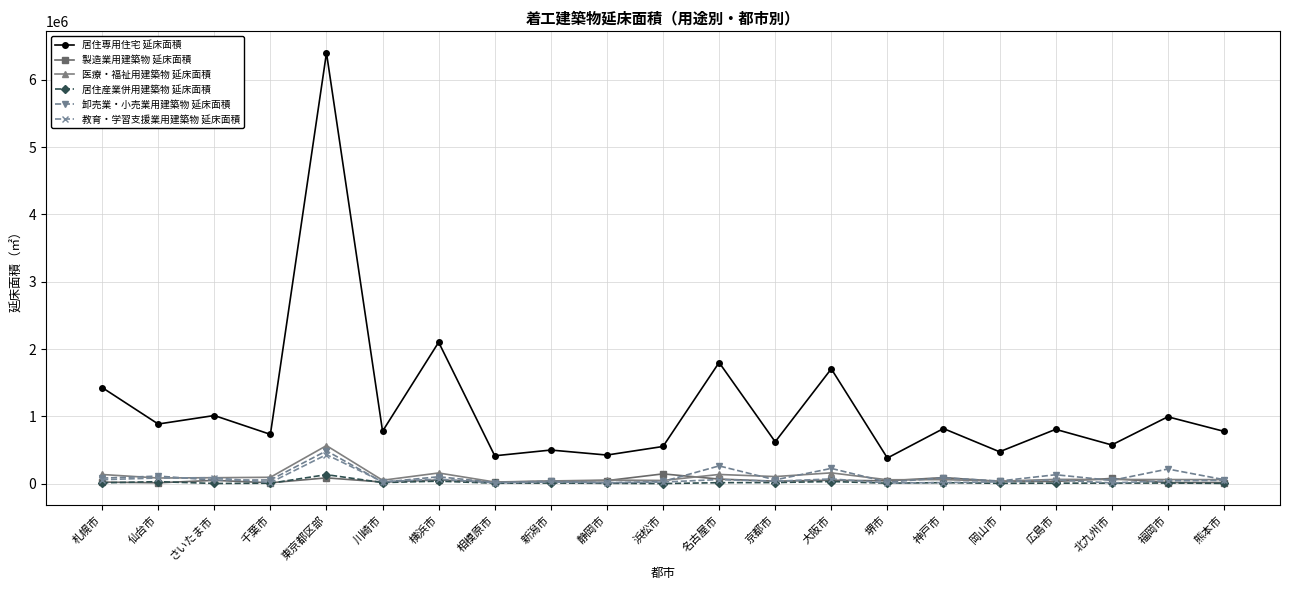

How many values in the 居住専用住宅 延床面積 series are below 779178?

10